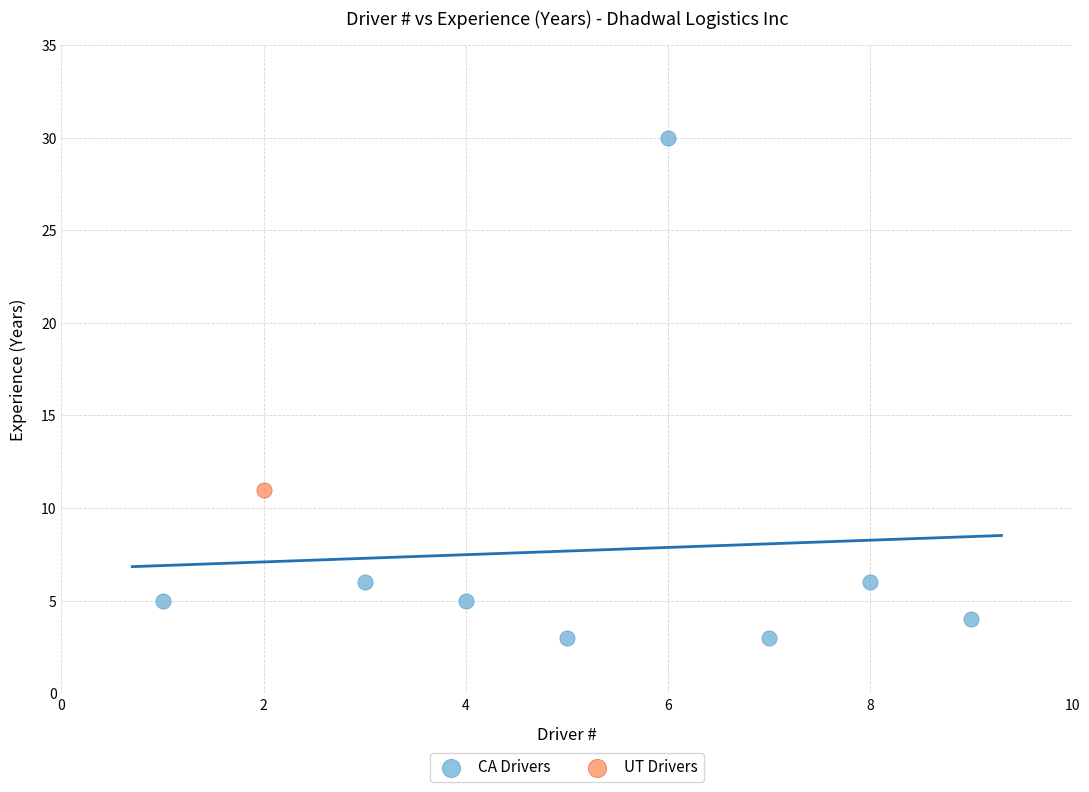

What are all the series names shown in the legend?

CA Drivers, UT Drivers